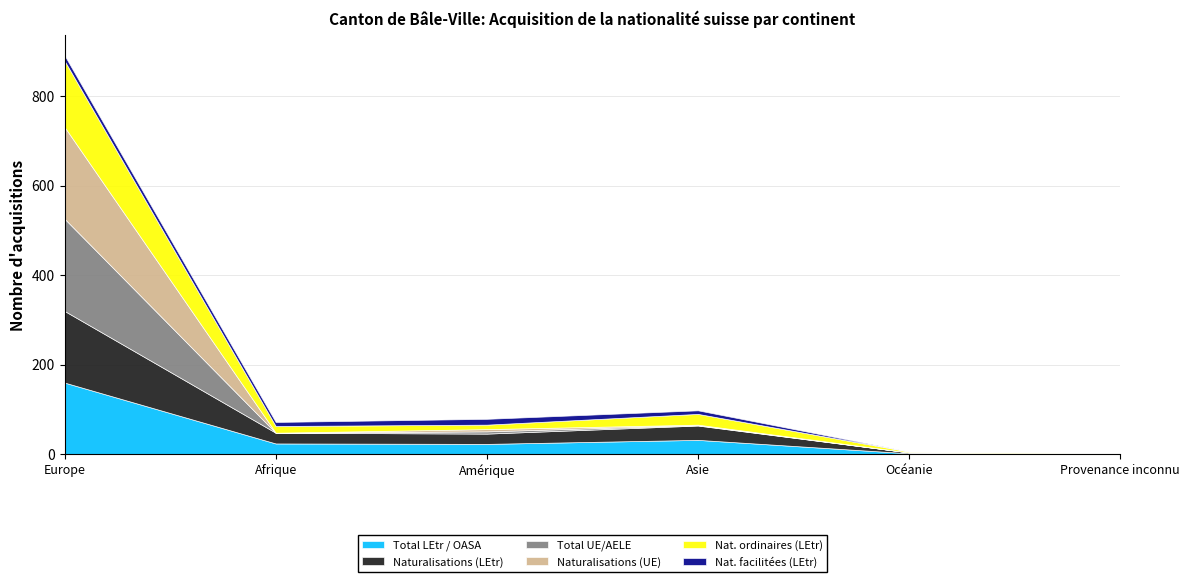

The value of Naturalisations (LEtr) at Afrique is 24. True or false?

True